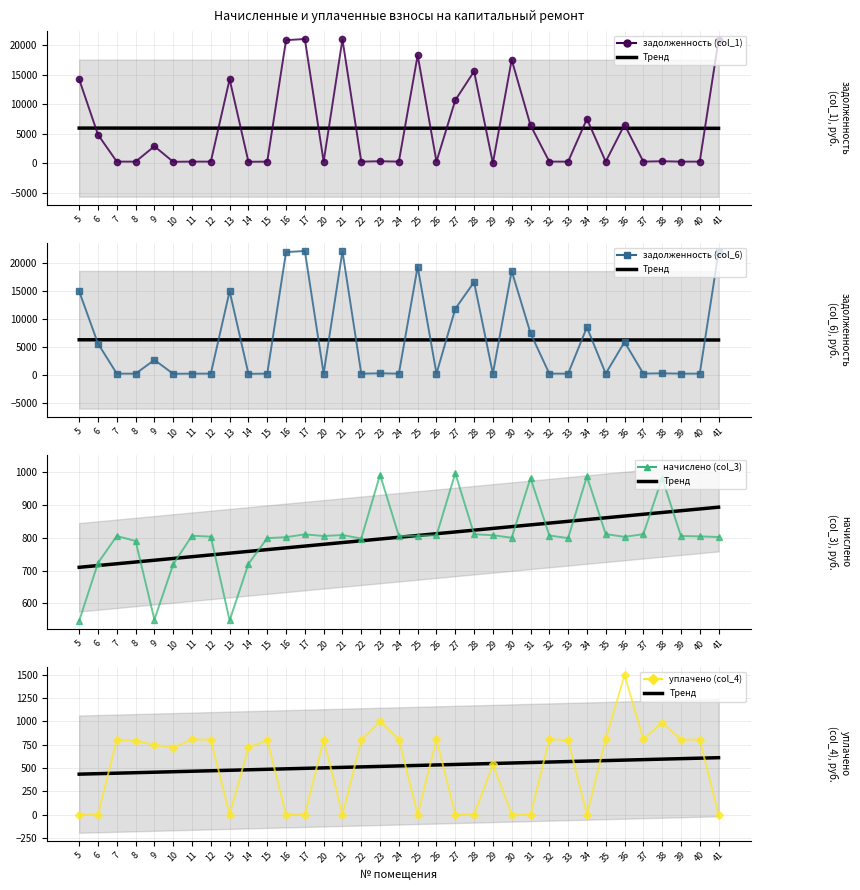

True or false: начислено (col_3) and уплачено (col_4) cross at least once.

False